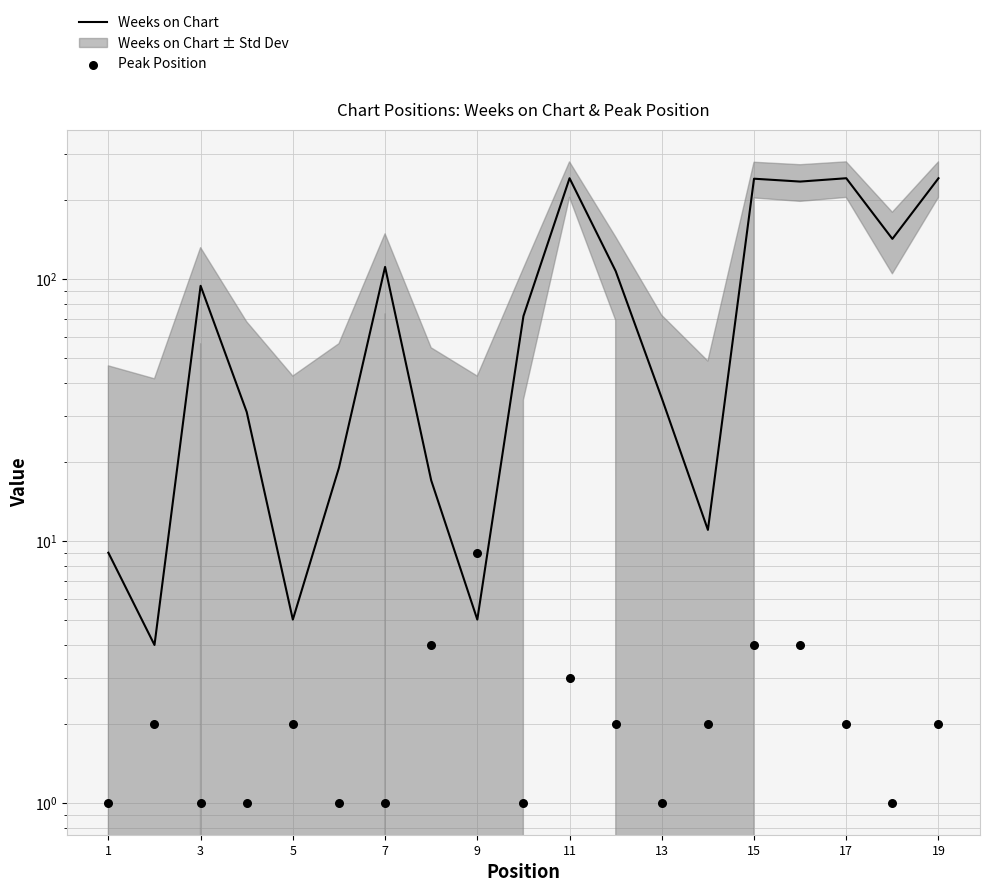

At how many categories does at least one series exceed 128?

6